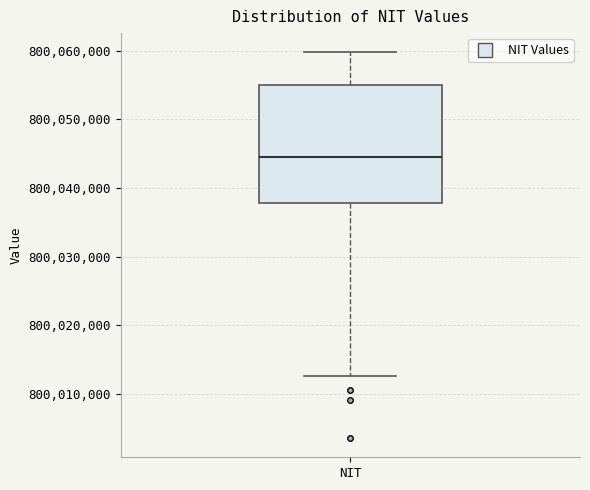

Transcribe this box plot: give where the median line is, the range the box spans, and where the two whiskers end, as read against the y-axis. The values are not printed on the chart, so give them approximately, as read against the axis.

median 800044000, box 800038000 to 800055000, whiskers 800013000 to 800060000